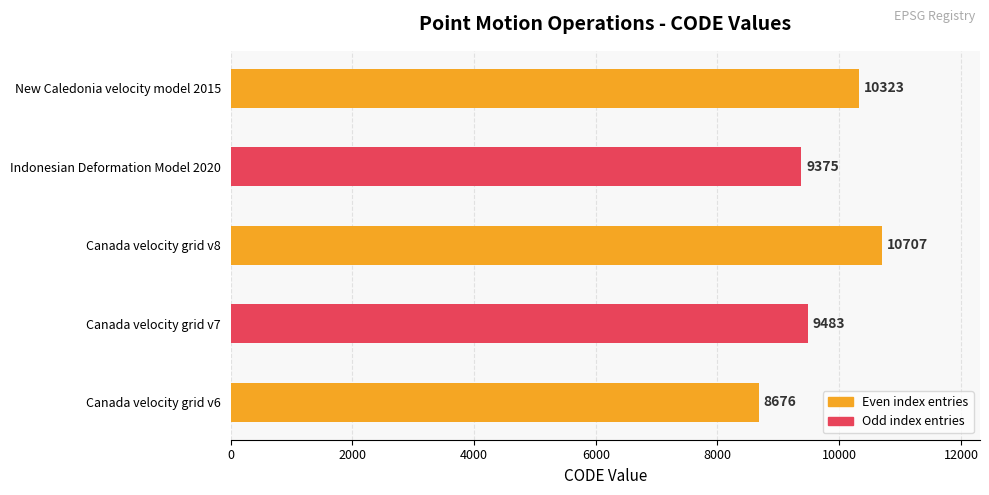

Where is the data nearest to the value 9691?

Canada velocity grid v7